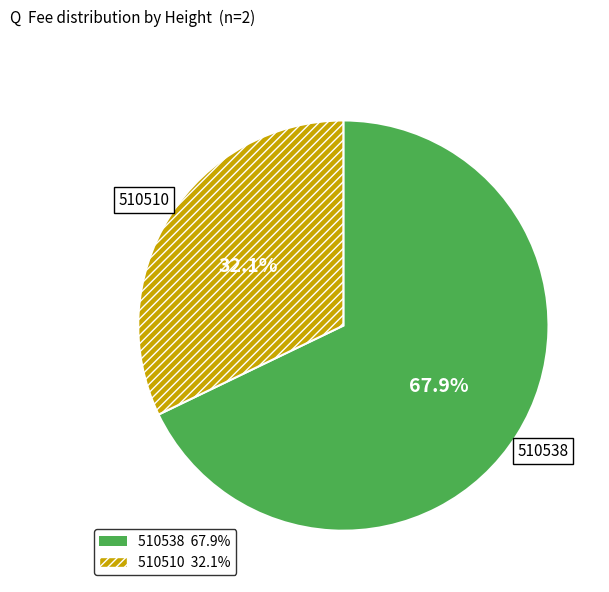

What percentage is the 510510 slice, to the nearest percent?

32%